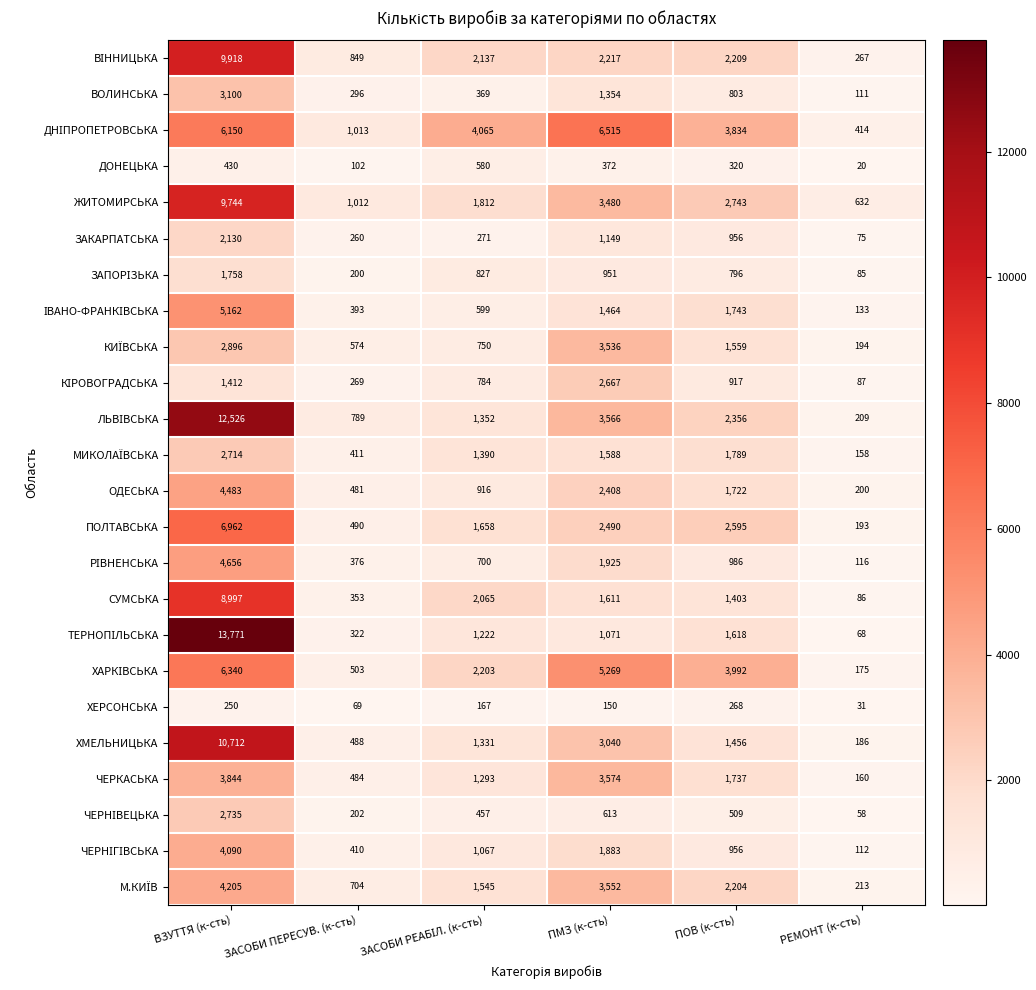

At how many categories does at least one series exceed 447?

6